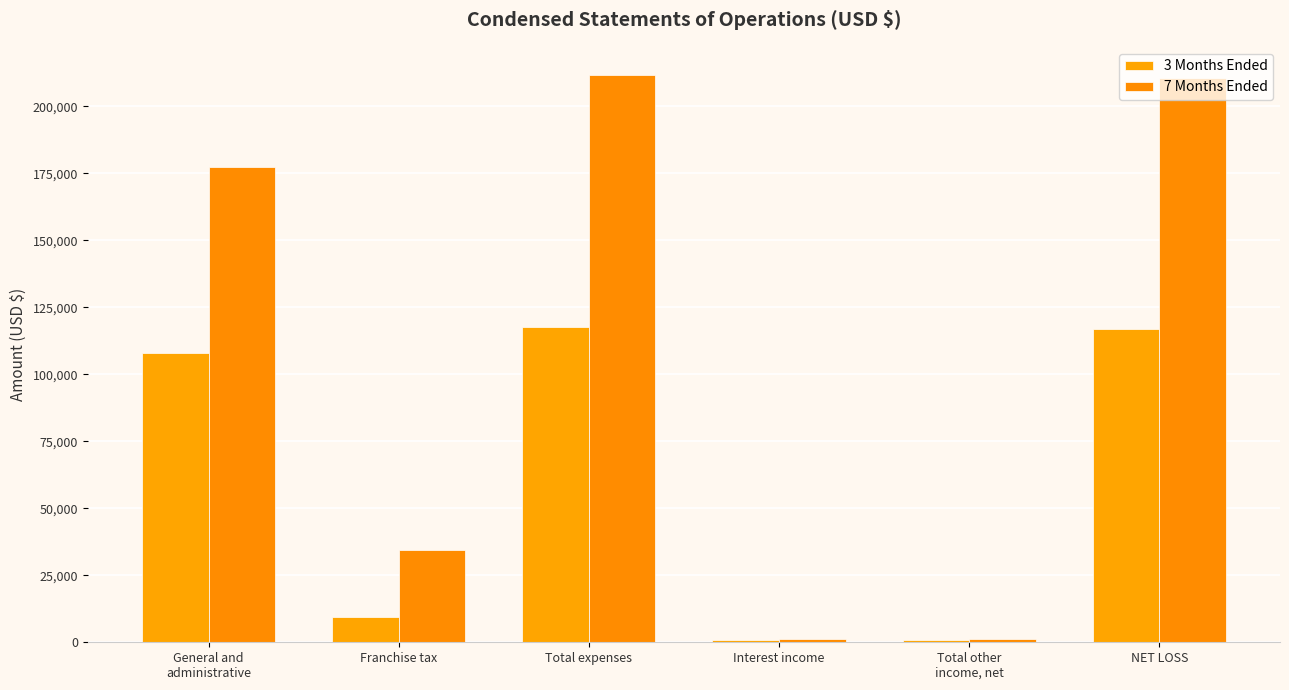

What is the approximate value of 7 Months Ended at Franchise tax, to the nearest 100?

34400